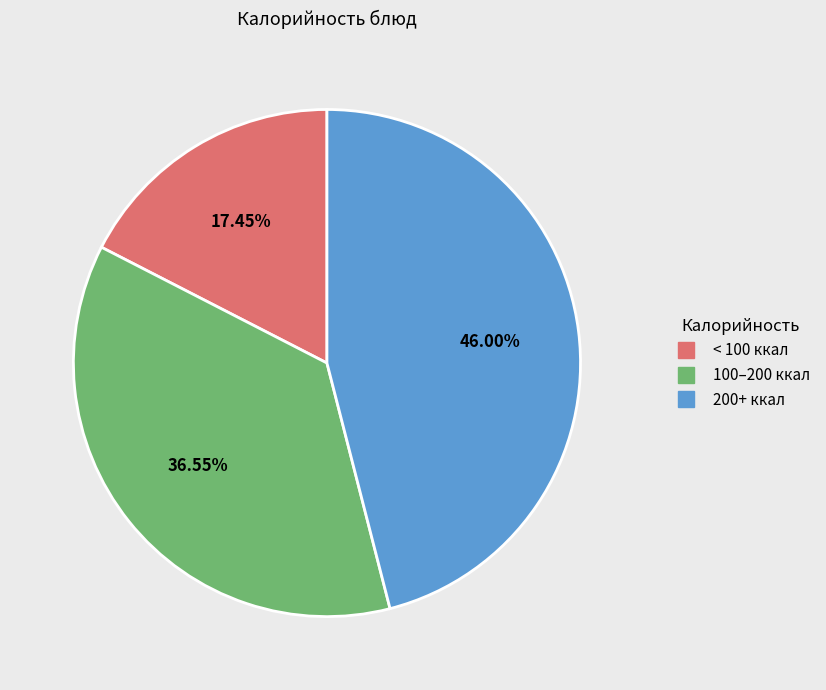

Does any single category account for the majority?

No